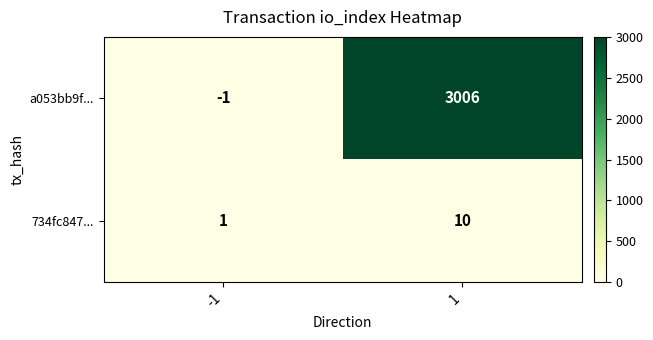

How many distinct data groups are displayed?

2